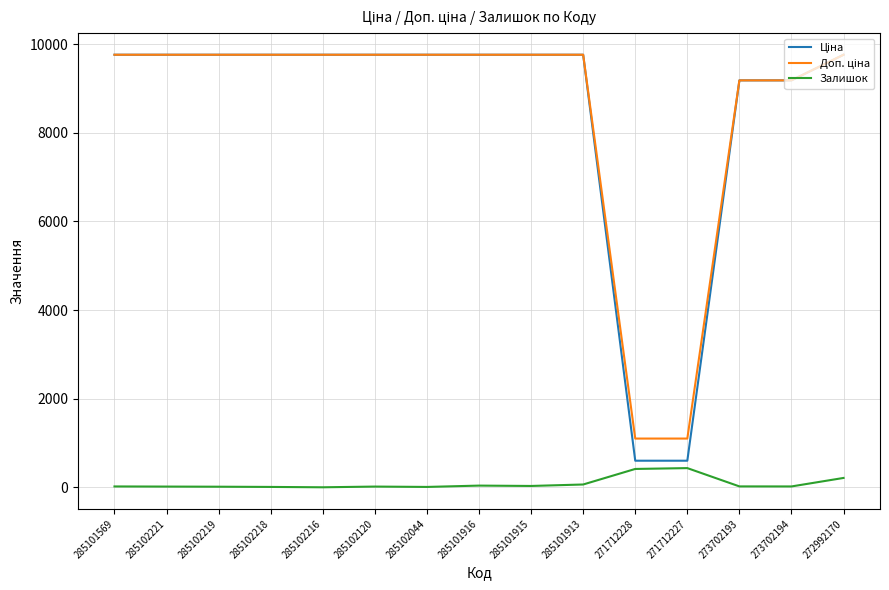

What is the total value across all series at 285102216?

19528.8